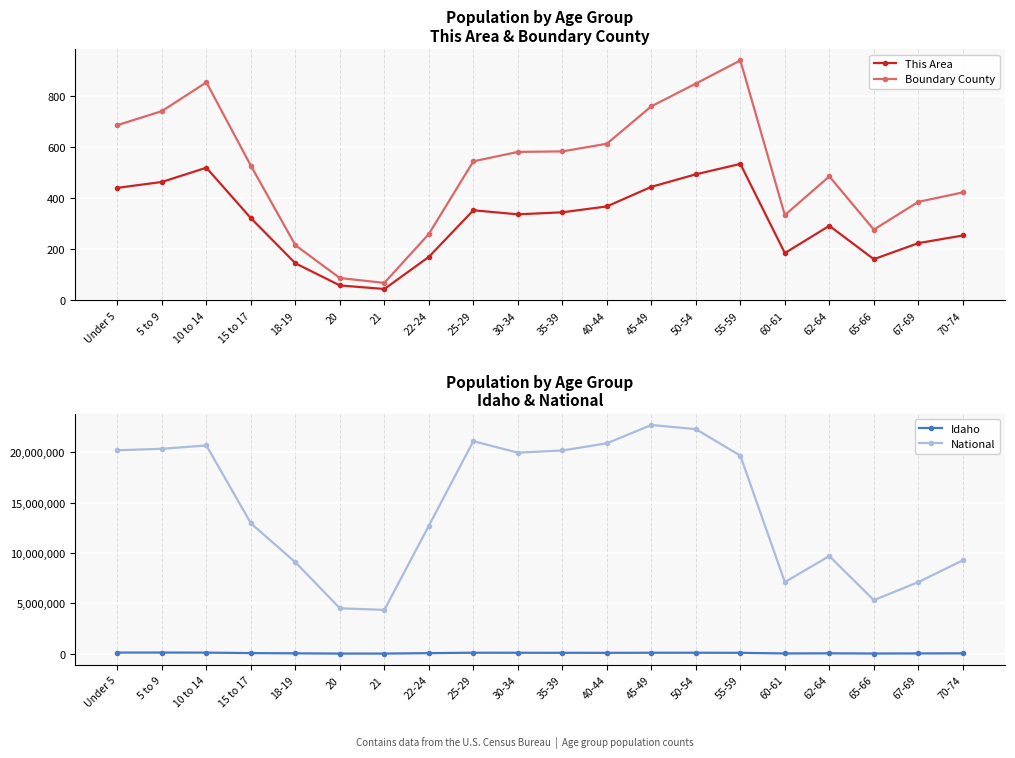

True or false: This Area and Idaho intersect in this chart.

False